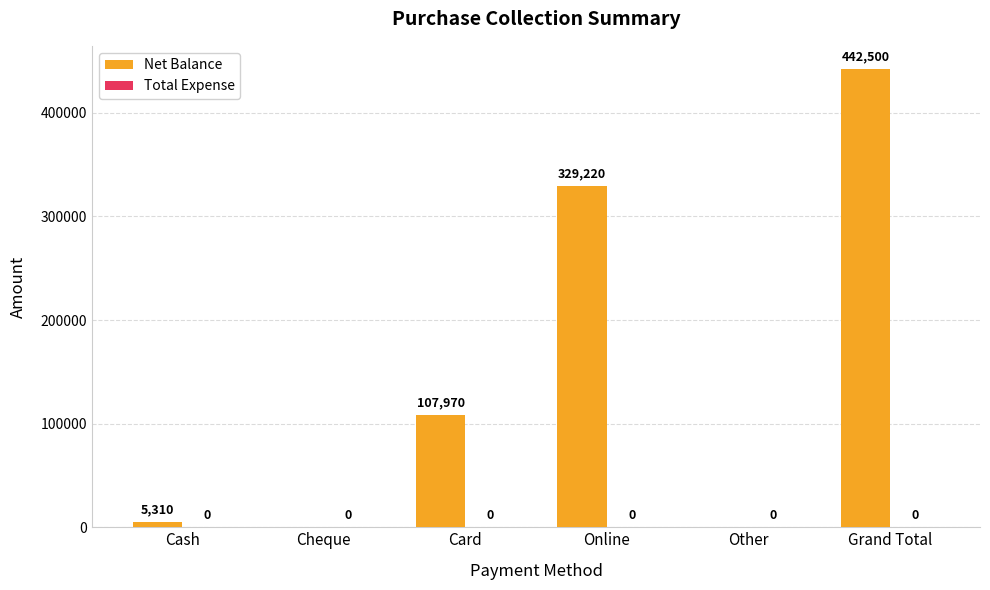

At which category does the chart reach its peak across all series?

Grand Total